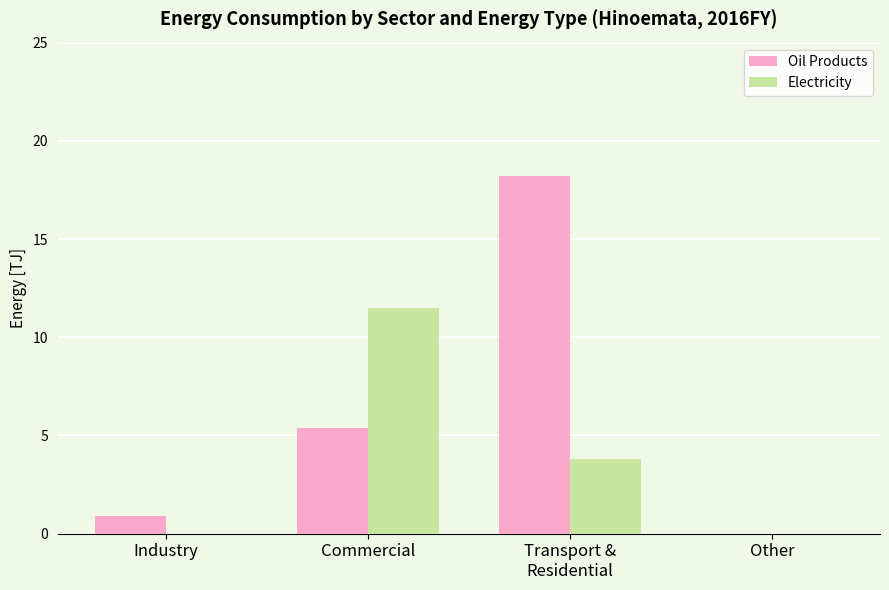

Reading right to left, transcribe all the data shown in this chart.

Oil Products: Other=0.0	Transport &
Residential=18.2	Commercial=5.4	Industry=0.9
Electricity: Other=0.0	Transport &
Residential=3.8	Commercial=11.5	Industry=0.0